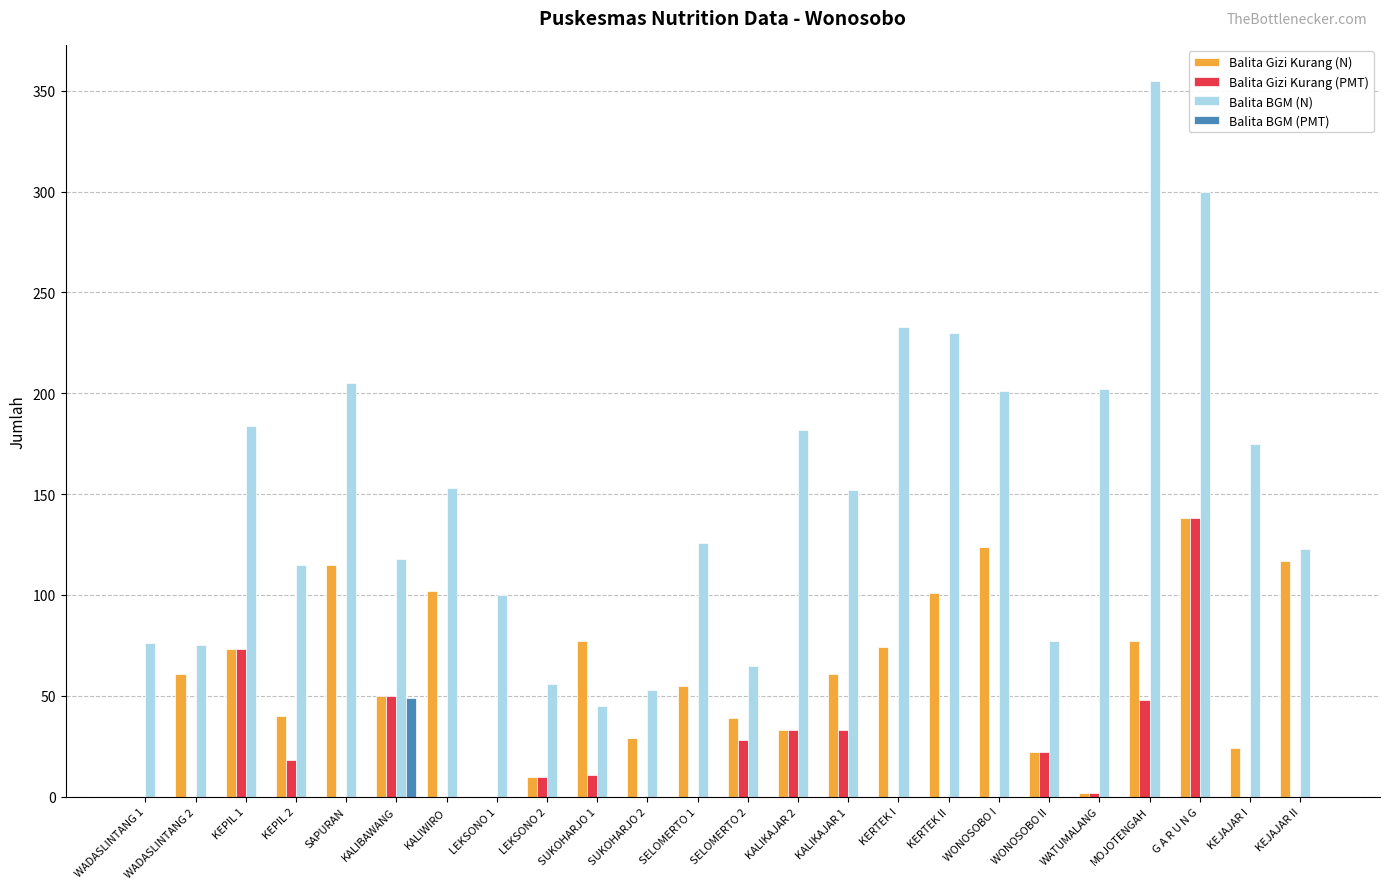

Are the bars grouped side by side (vs. stacked)?

Yes